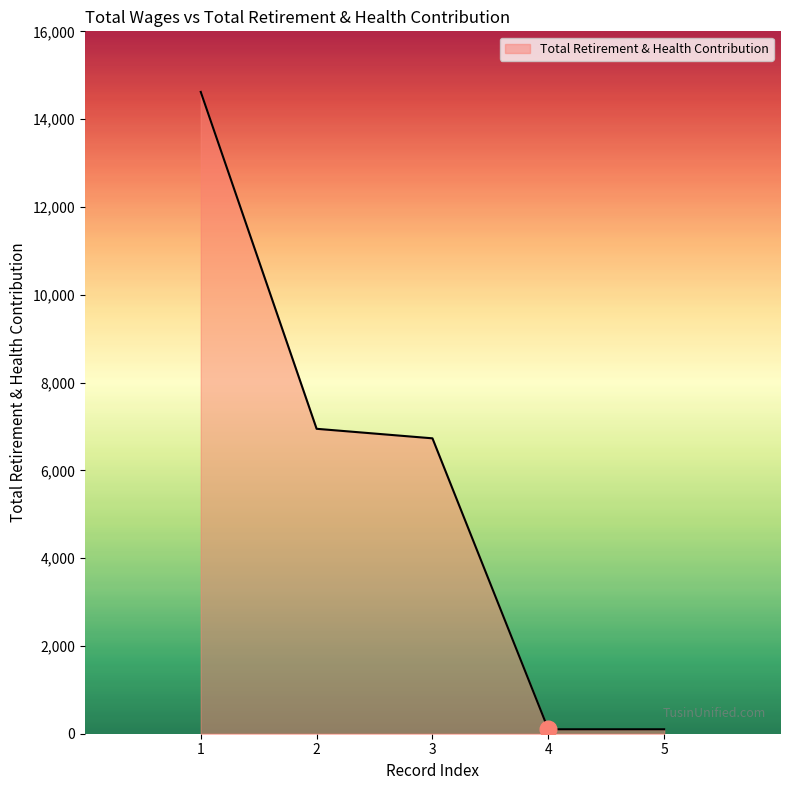

What is the maximum value shown in the chart?

14620